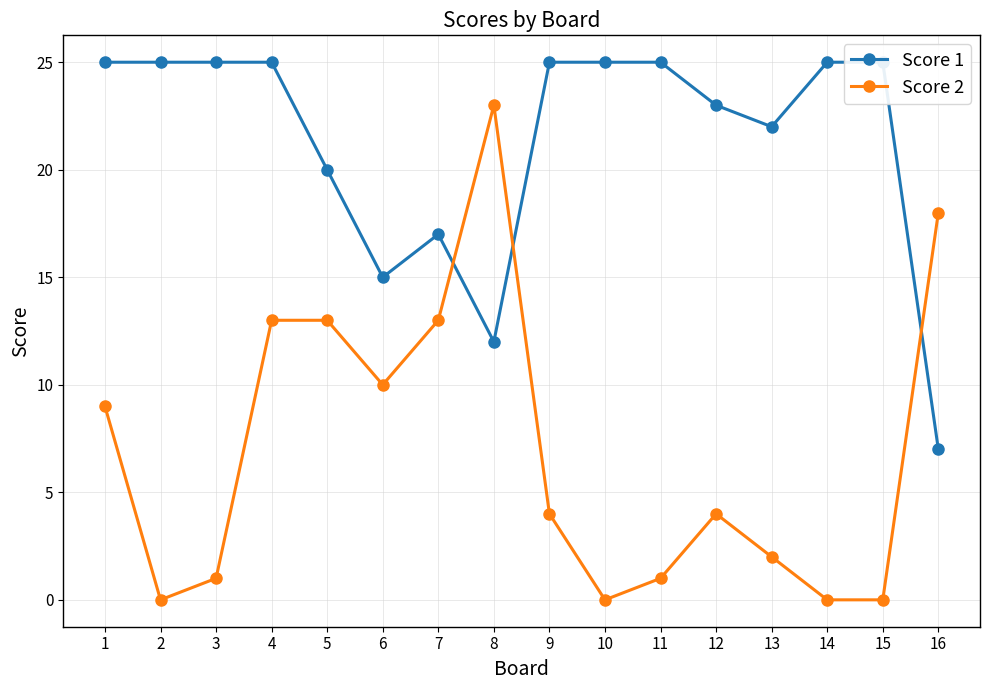

Where is the first local minimum for Score 2?

2